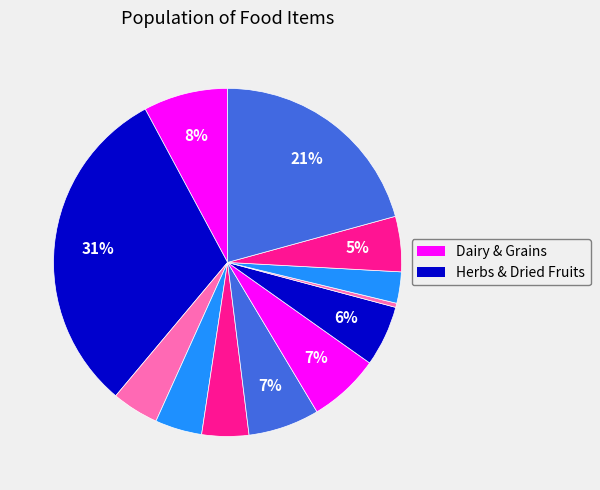

How many segments does this pie chart have?

12